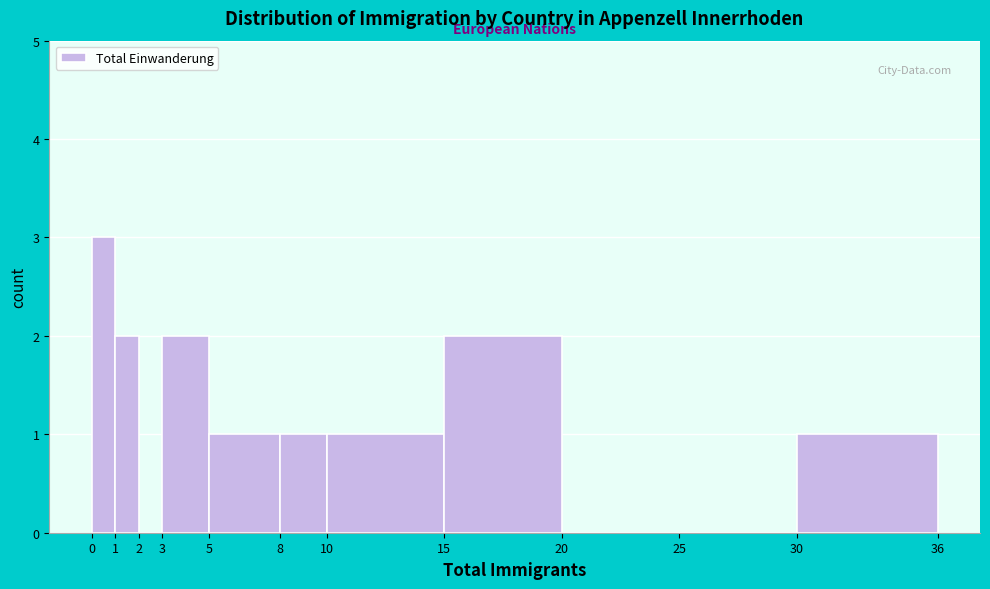

Reading left to right, list every bar in this chart as the range it spans on the x-axis followed by its height. The values are not printed on the chart, so give them approximately, as read against the axis.

0 to 1: 3
1 to 2: 2
2 to 3: 0
3 to 5: 2
5 to 8: 1
8 to 10: 1
10 to 15: 1
15 to 20: 2
20 to 25: 0
25 to 30: 0
30 to 36: 1